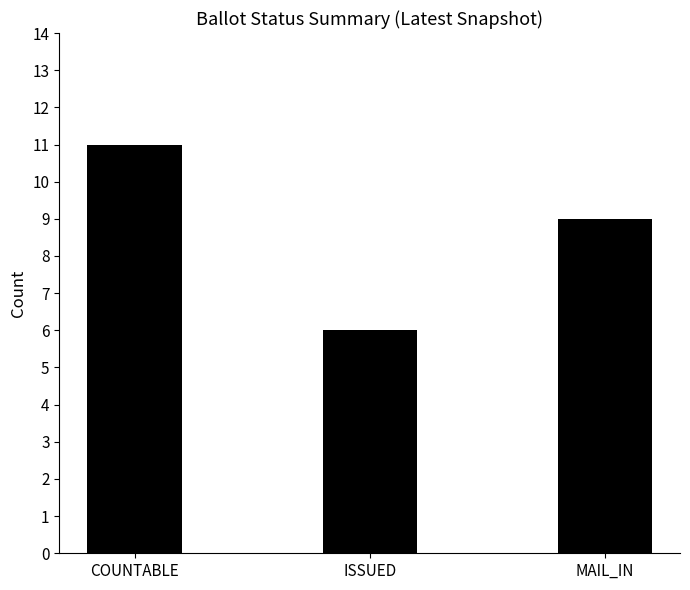

At which label is the value closest to 8?

MAIL_IN